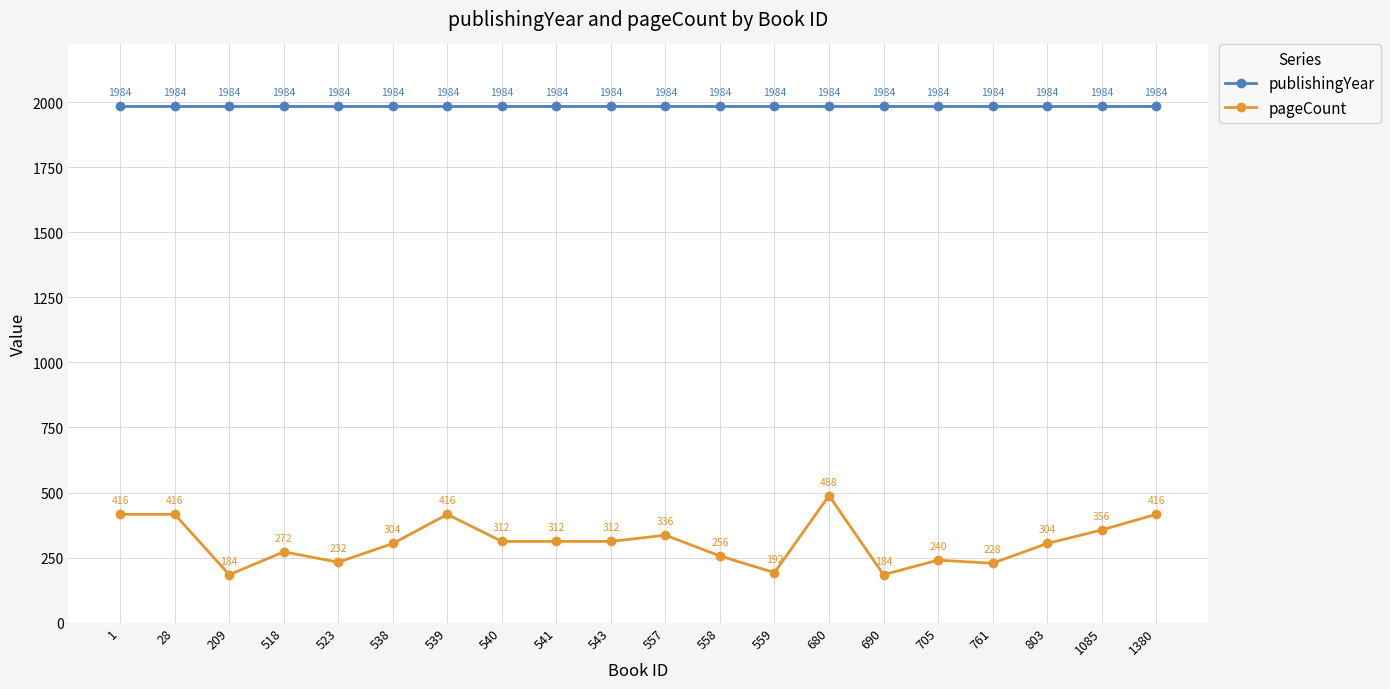

True or false: pageCount has more than 1 interior local peaks.

True